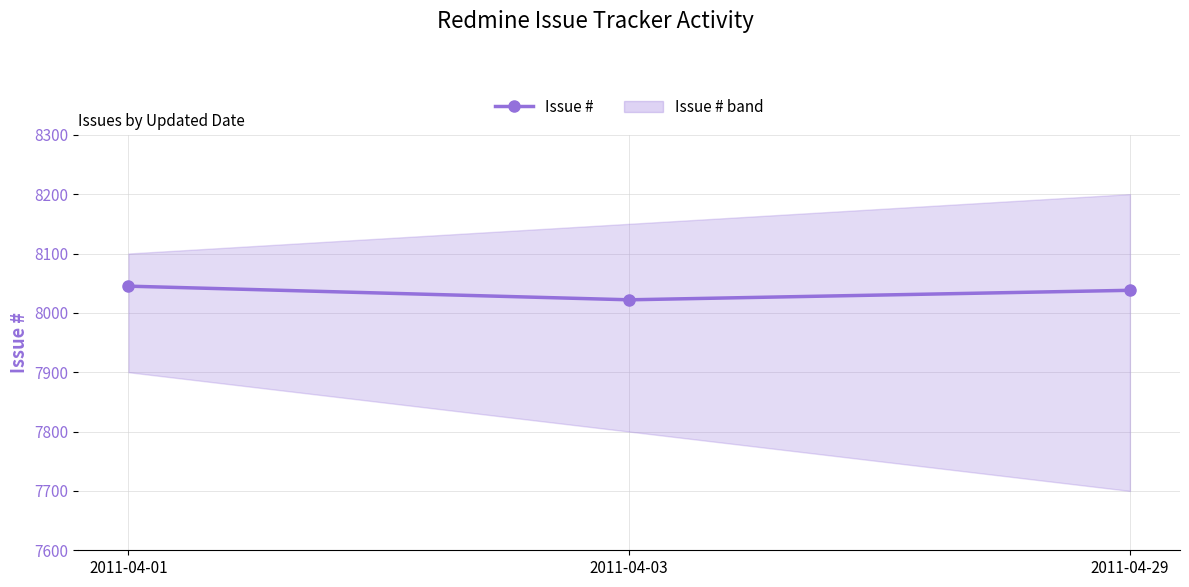

What is the ratio of the value at 2011-04-01 to the value at 2011-04-29?

1.0